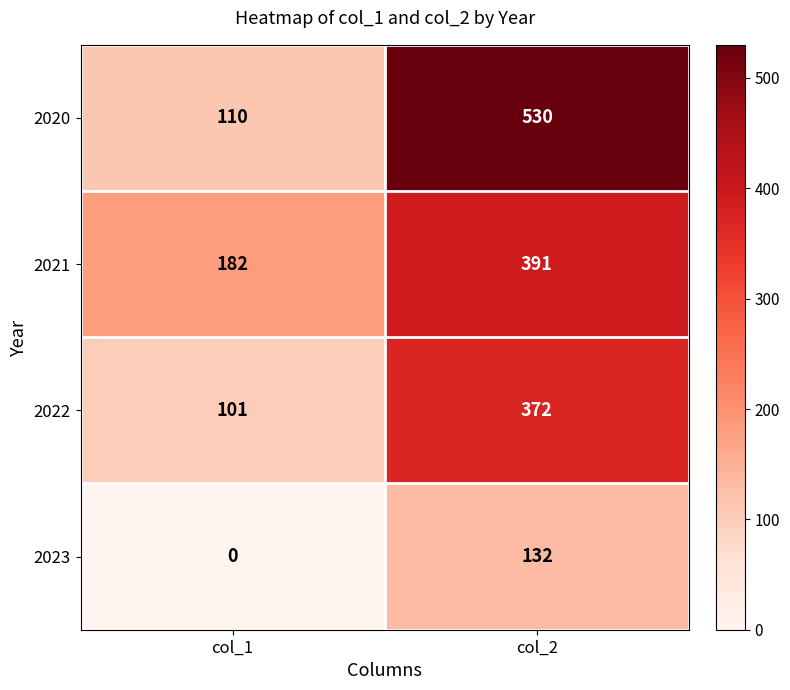

Which series has the largest range (max minus min)?

2020